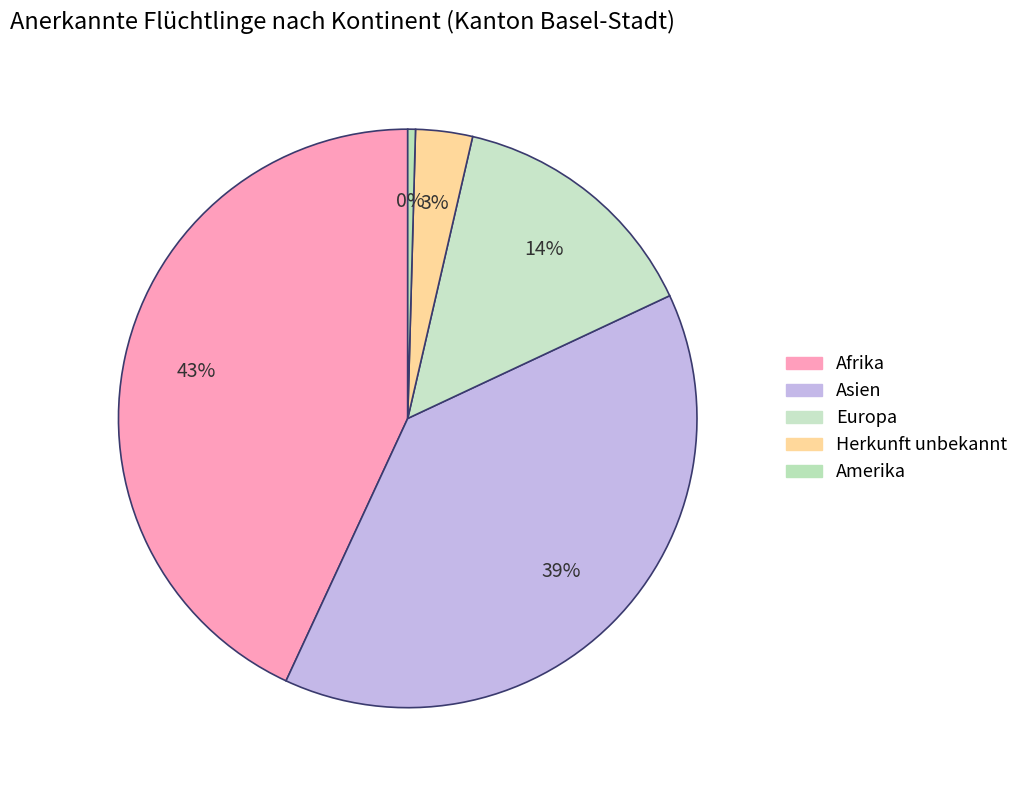

What is the change in value from Europa to Herkunft unbekannt?

-131